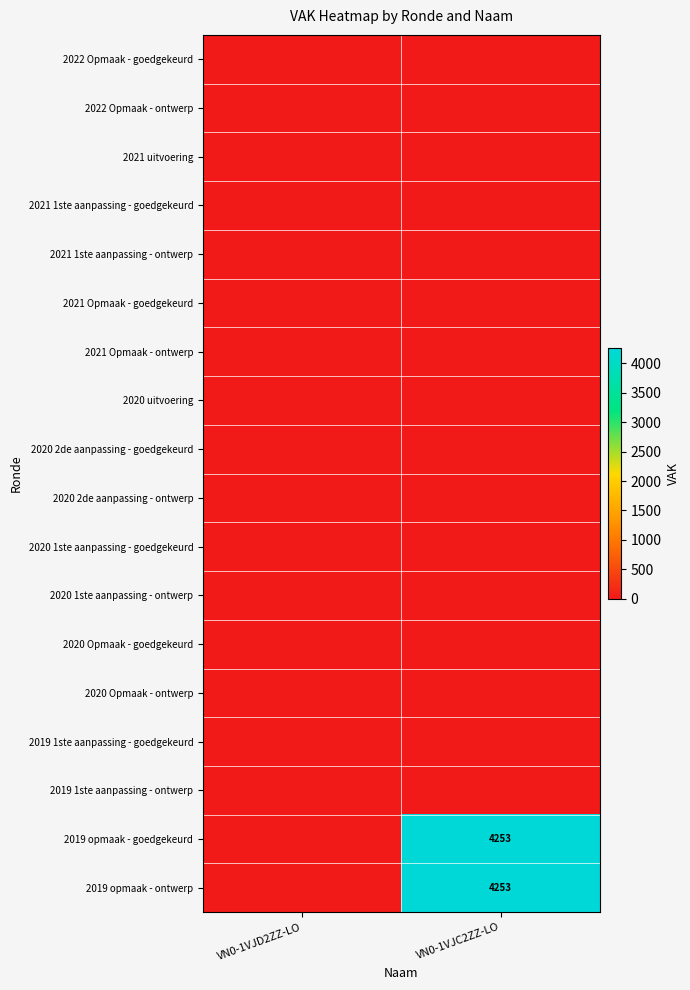

The value of 2019 opmaak - ontwerp at VN0-1VJC2ZZ-LO is 1606. True or false?

False